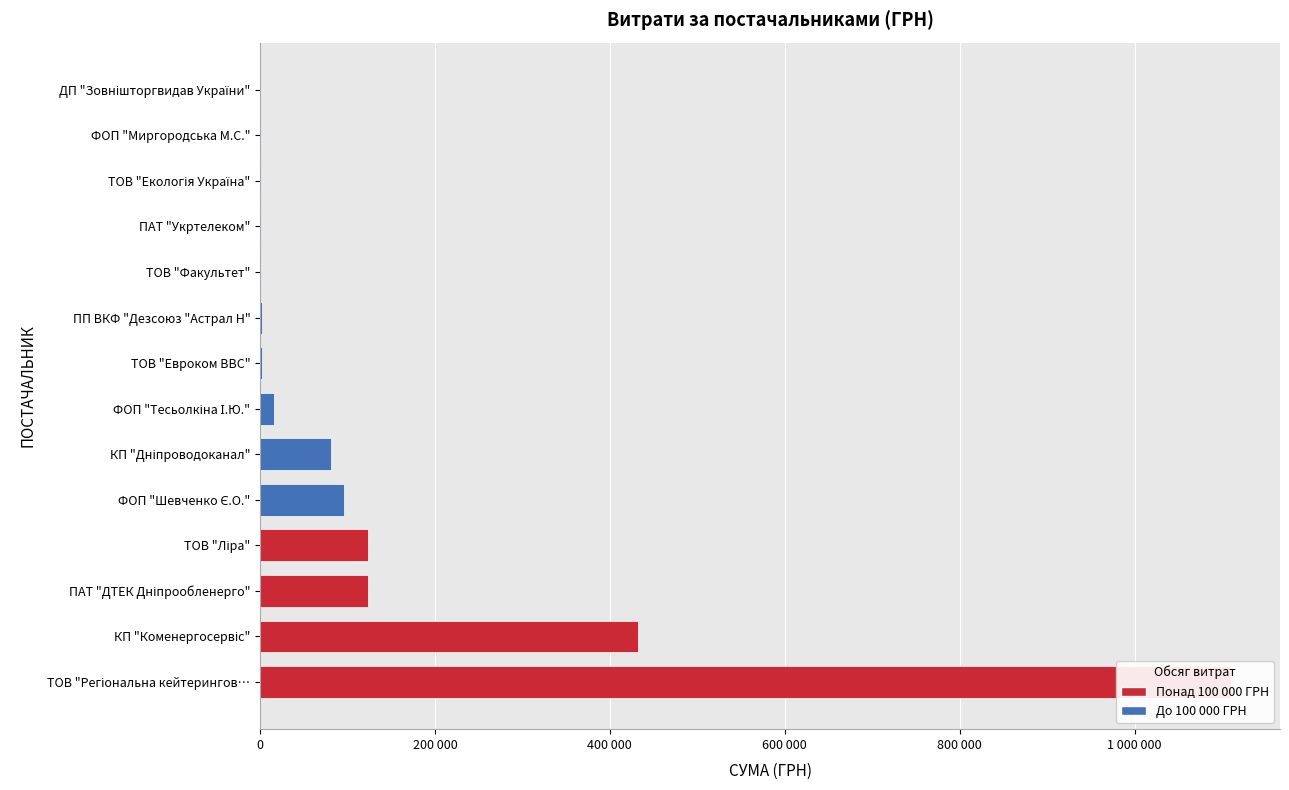

True or false: the data shows 118.6 at ДП "Зовнішторгвидав України".

False